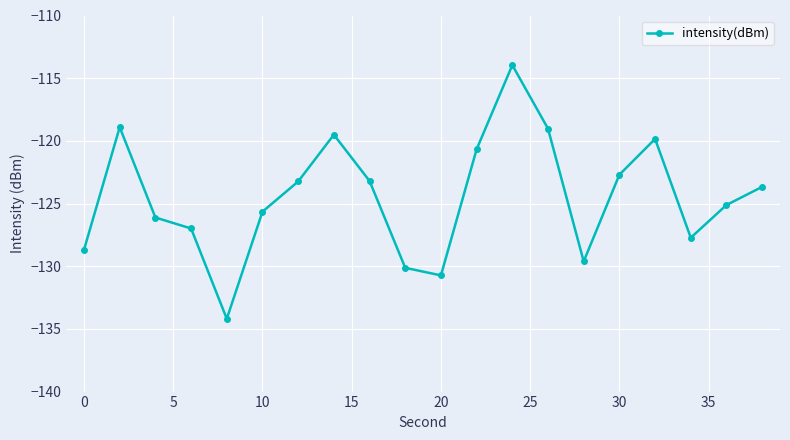

What is the value of the 8th point from the left?

-119.5